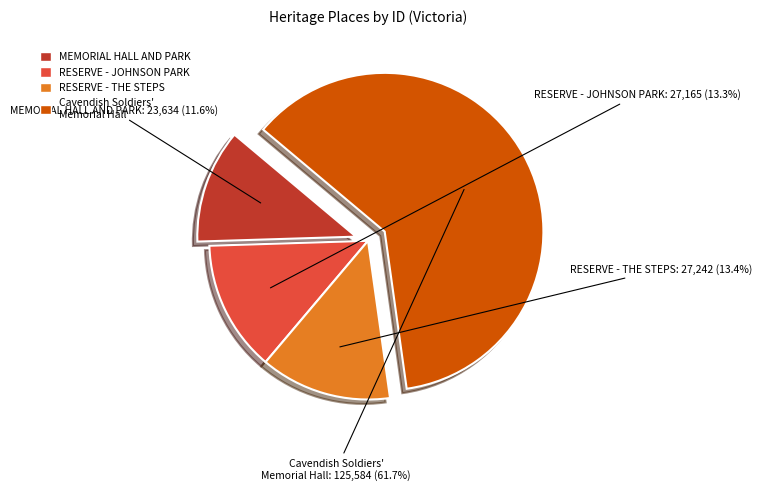

How many segments does this pie chart have?

4